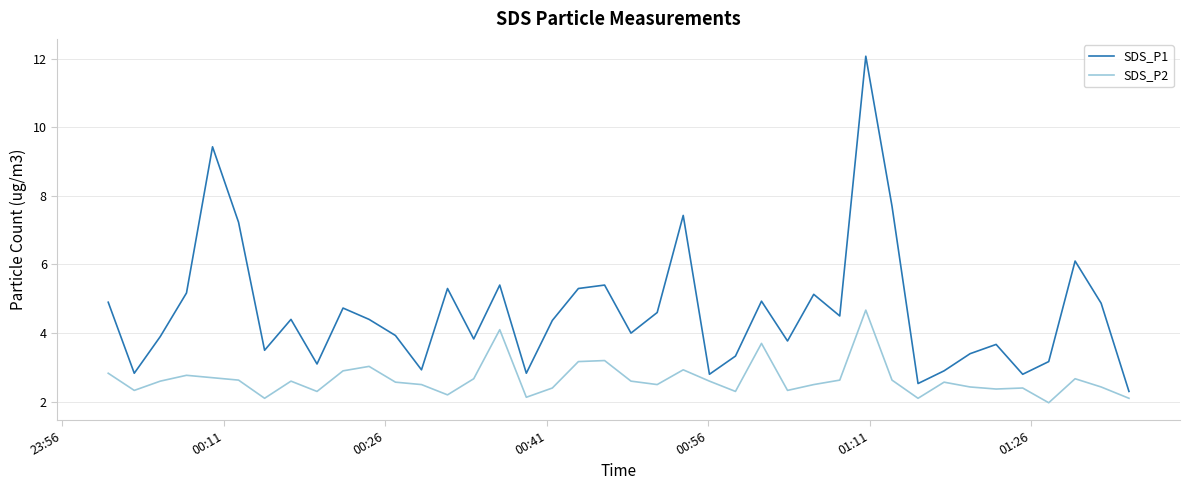

How many values in the SDS_P2 series exceed 2?

39